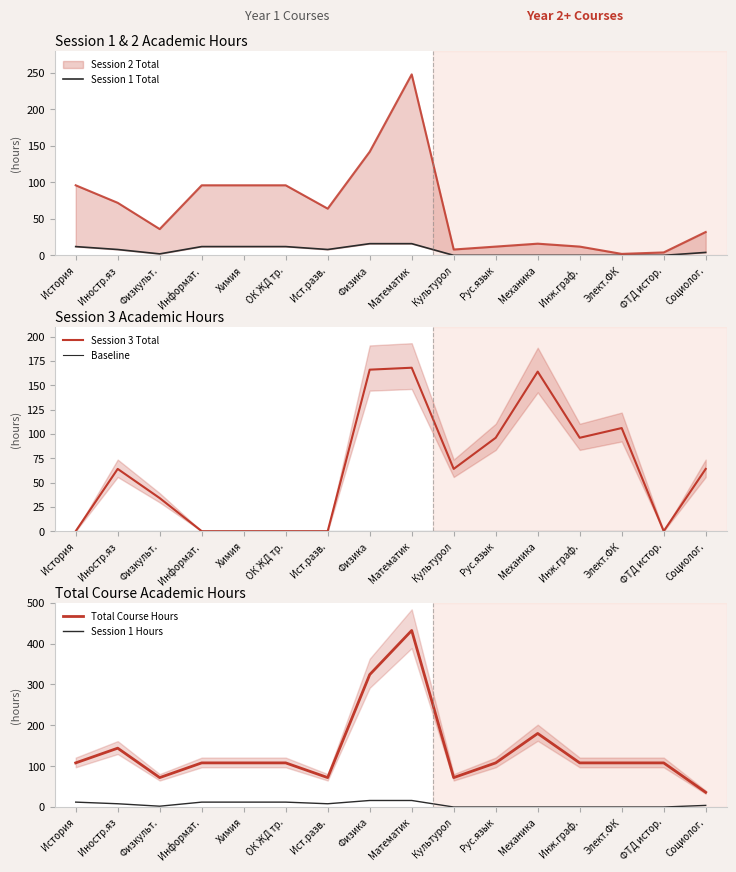

True or false: Session 1 Hours and Session 1 Total intersect in this chart.

False